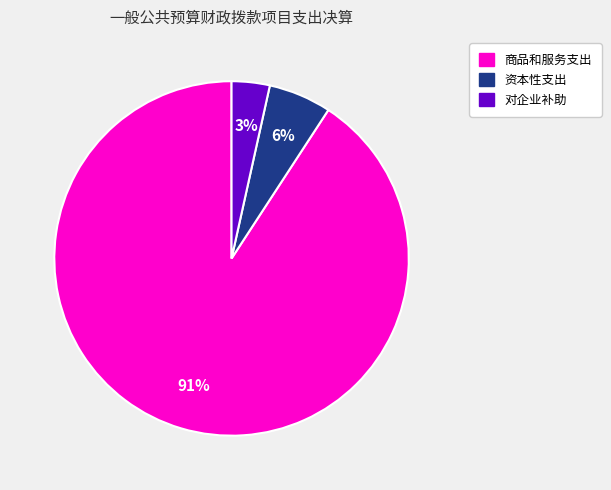

To the nearest percent, what is the combined percentage of 商品和服务支出 and 资本性支出?

97%